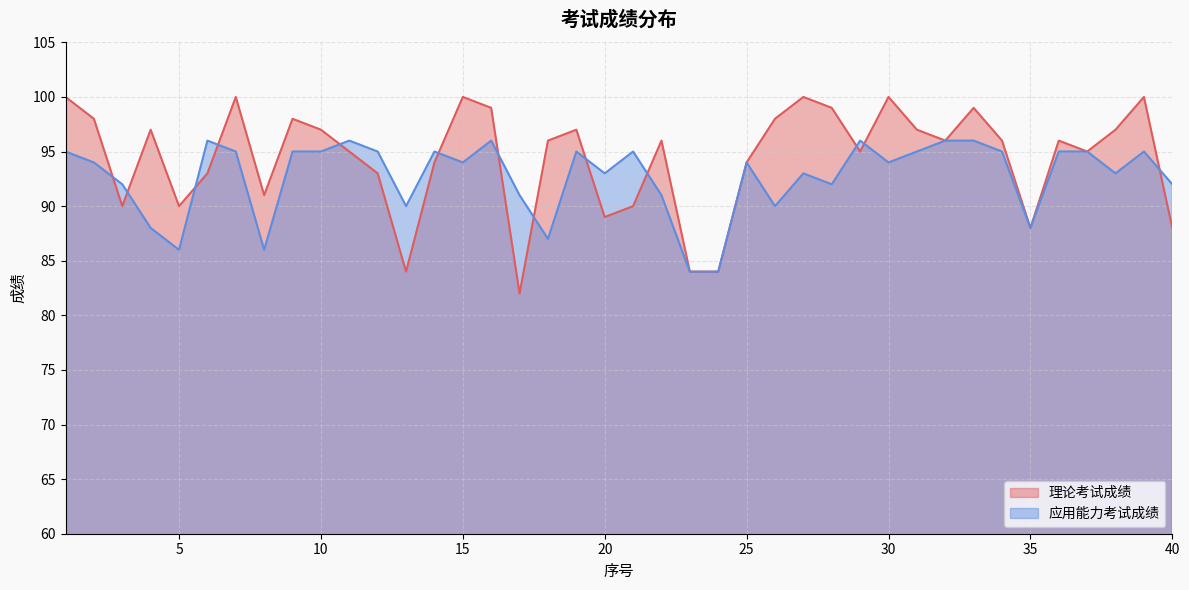

What are all the series names shown in the legend?

理论考试成绩, 应用能力考试成绩